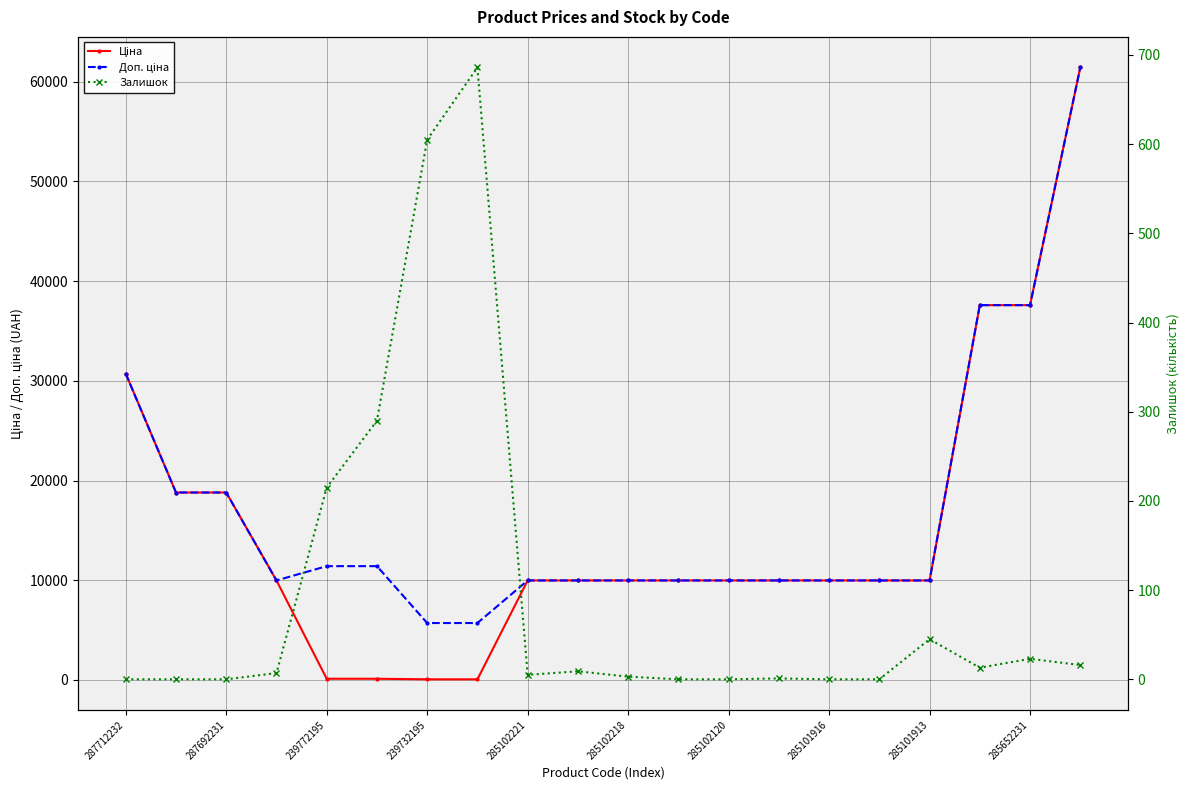

How many series are shown in this chart?

3